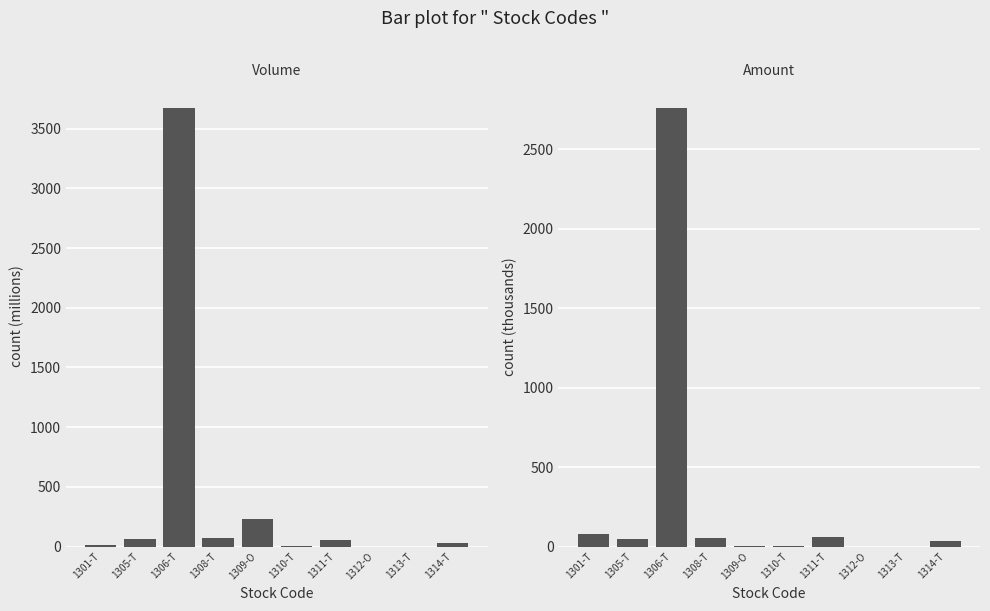

Which category has the lowest value across all series?

1313-T